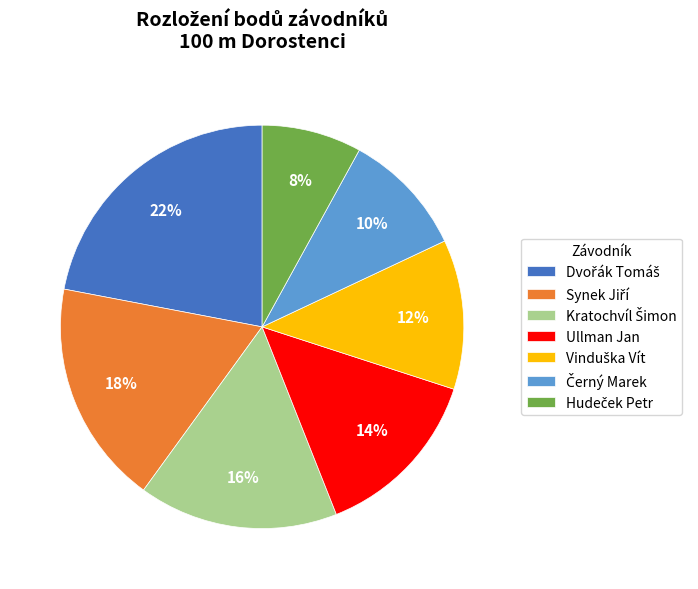

To the nearest percent, what is the average slice percentage?

14%